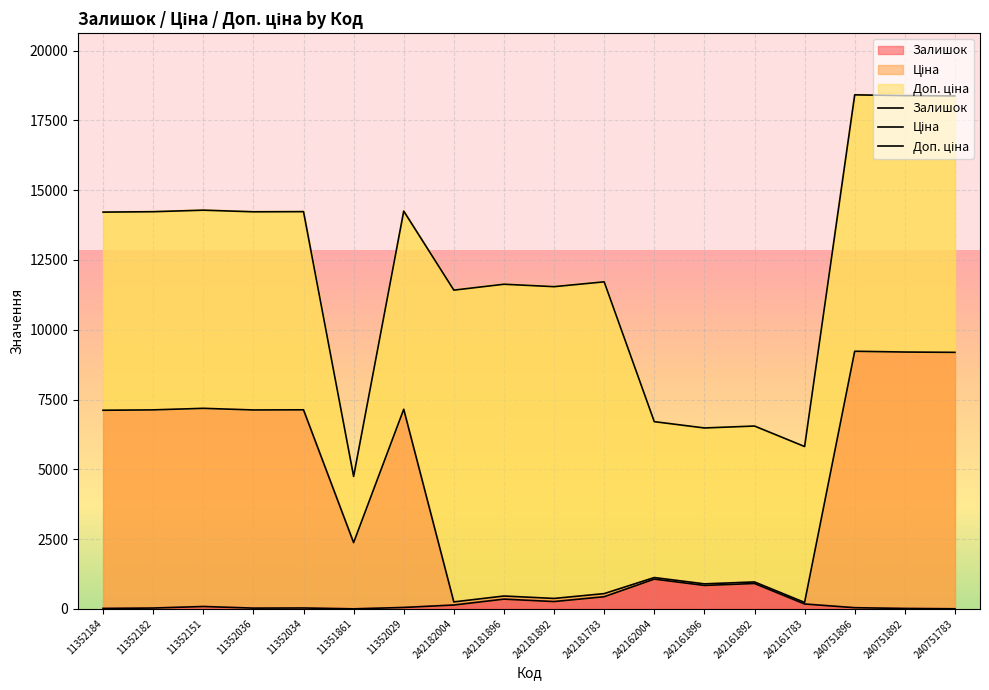

True or false: Залишок and Ціна cross at least once.

False